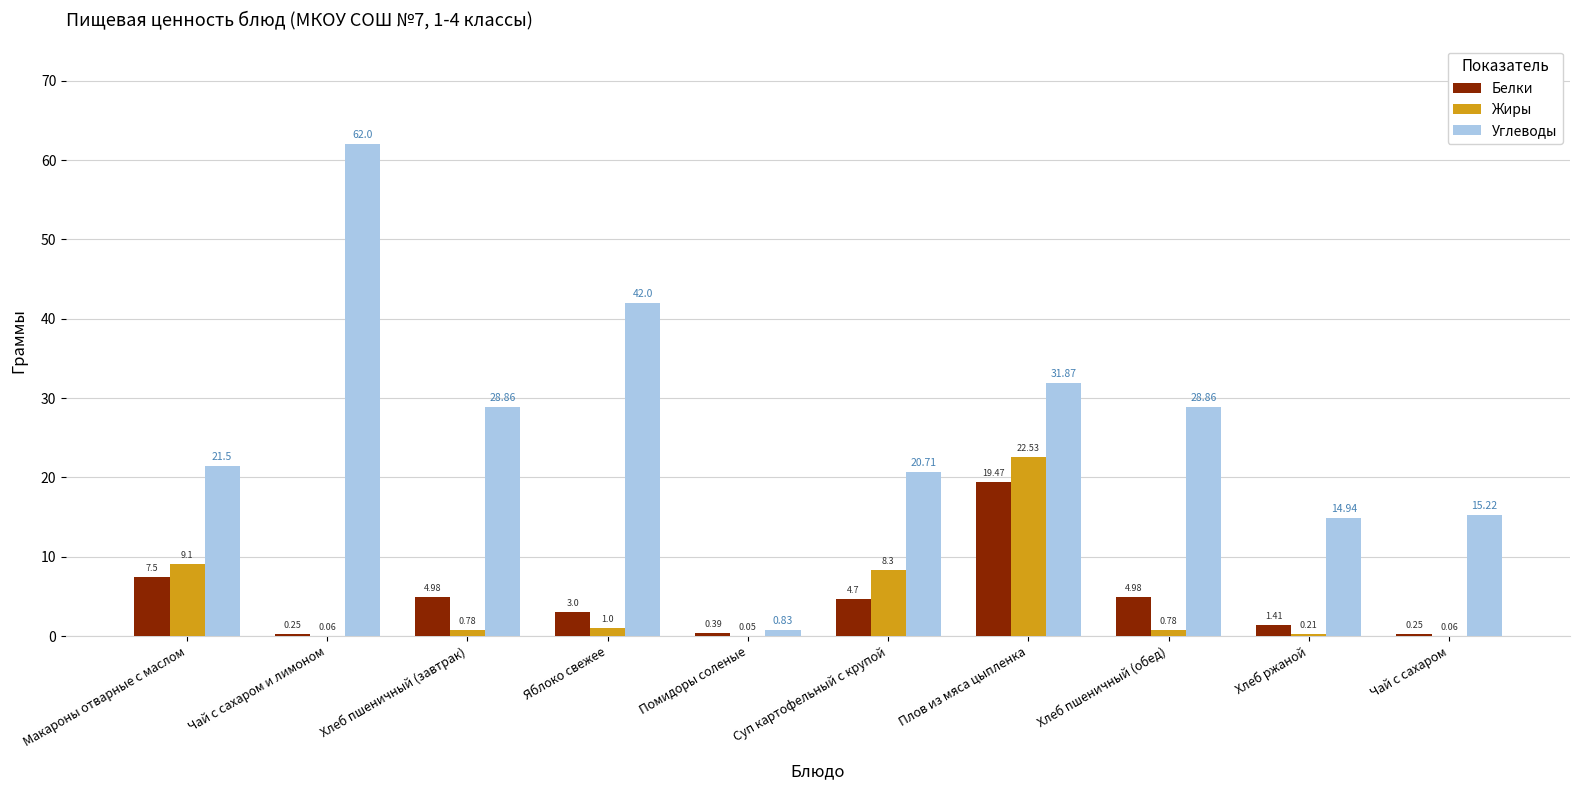

True or false: Углеводы has a value of 15.2 at Чай с сахаром.

True